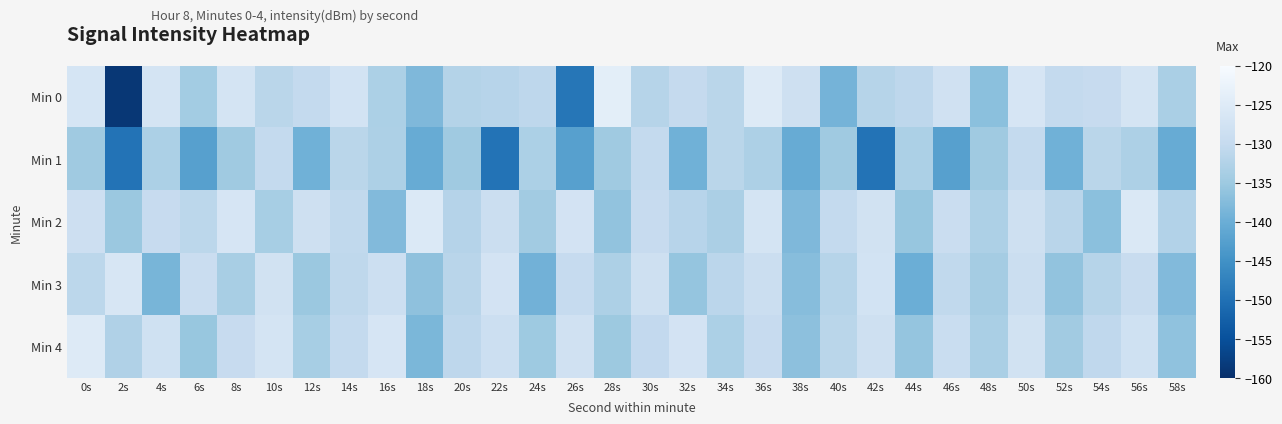

Reading left to right, what are all the values shown in this chart?

Min 0: 0s=-126.9	2s=-158.8	4s=-127.1	6s=-134.3	8s=-127.0	10s=-131.5	12s=-130.2	14s=-127.4	16s=-133.1	18s=-138.0	20s=-132.2	22s=-131.8	24s=-131.1	26s=-149.1	28s=-124.0	30s=-131.9	32s=-130.1	34s=-131.4	36s=-125.3	38s=-128.4	40s=-139.1	42s=-132.0	44s=-131.0	46s=-127.9	48s=-136.8	50s=-126.6	52s=-130.3	54s=-129.7	56s=-127.0	58s=-133.6
Min 1: 0s=-134.7	2s=-149.6	4s=-133.3	6s=-142.5	8s=-134.8	10s=-130.2	12s=-139.5	14s=-131.5	16s=-133.0	18s=-140.4	20s=-134.7	22s=-149.6	24s=-133.3	26s=-142.5	28s=-134.8	30s=-130.2	32s=-139.5	34s=-131.5	36s=-133.0	38s=-140.4	40s=-134.7	42s=-149.6	44s=-133.3	46s=-142.5	48s=-134.8	50s=-130.2	52s=-139.5	54s=-131.5	56s=-133.0	58s=-140.4
Min 2: 0s=-128.5	2s=-135.2	4s=-129.8	6s=-131.1	8s=-126.7	10s=-133.9	12s=-128.2	14s=-130.5	16s=-137.8	18s=-125.6	20s=-132.1	22s=-128.9	24s=-134.5	26s=-127.3	28s=-136.2	30s=-129.7	32s=-131.8	34s=-133.4	36s=-126.9	38s=-138.1	40s=-130.3	42s=-127.6	44s=-135.7	46s=-129.2	48s=-133.0	50s=-128.4	52s=-131.6	54s=-136.8	56s=-125.9	58s=-132.5
Min 3: 0s=-131.2	2s=-126.4	4s=-138.7	6s=-129.1	8s=-133.6	10s=-127.8	12s=-135.3	14s=-130.9	16s=-128.6	18s=-136.5	20s=-131.7	22s=-127.2	24s=-139.3	26s=-130.0	28s=-133.1	30s=-128.3	32s=-135.9	34s=-131.4	36s=-129.0	38s=-137.2	40s=-132.0	42s=-127.5	44s=-140.0	46s=-130.6	48s=-134.2	50s=-128.8	52s=-136.1	54s=-131.9	56s=-129.4	58s=-137.8
Min 4: 0s=-125.3	2s=-132.8	4s=-128.1	6s=-135.5	8s=-129.7	10s=-127.0	12s=-133.8	14s=-130.2	16s=-126.6	18s=-138.4	20s=-131.0	22s=-128.7	24s=-134.9	26s=-127.9	28s=-135.1	30s=-130.4	32s=-127.3	34s=-133.2	36s=-129.8	38s=-136.7	40s=-131.5	42s=-128.2	44s=-135.8	46s=-129.3	48s=-133.5	50s=-127.7	52s=-134.4	54s=-130.7	56s=-128.0	58s=-136.3